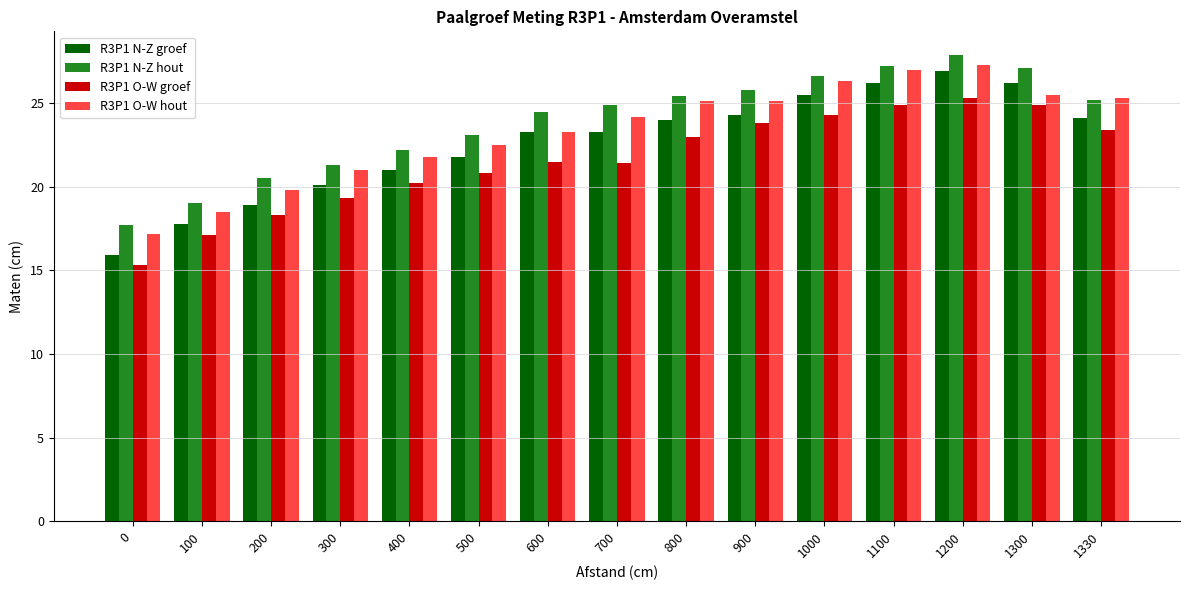

What is the sum of the R3P1 O-W hout values at 1100 and 1300?

52.5